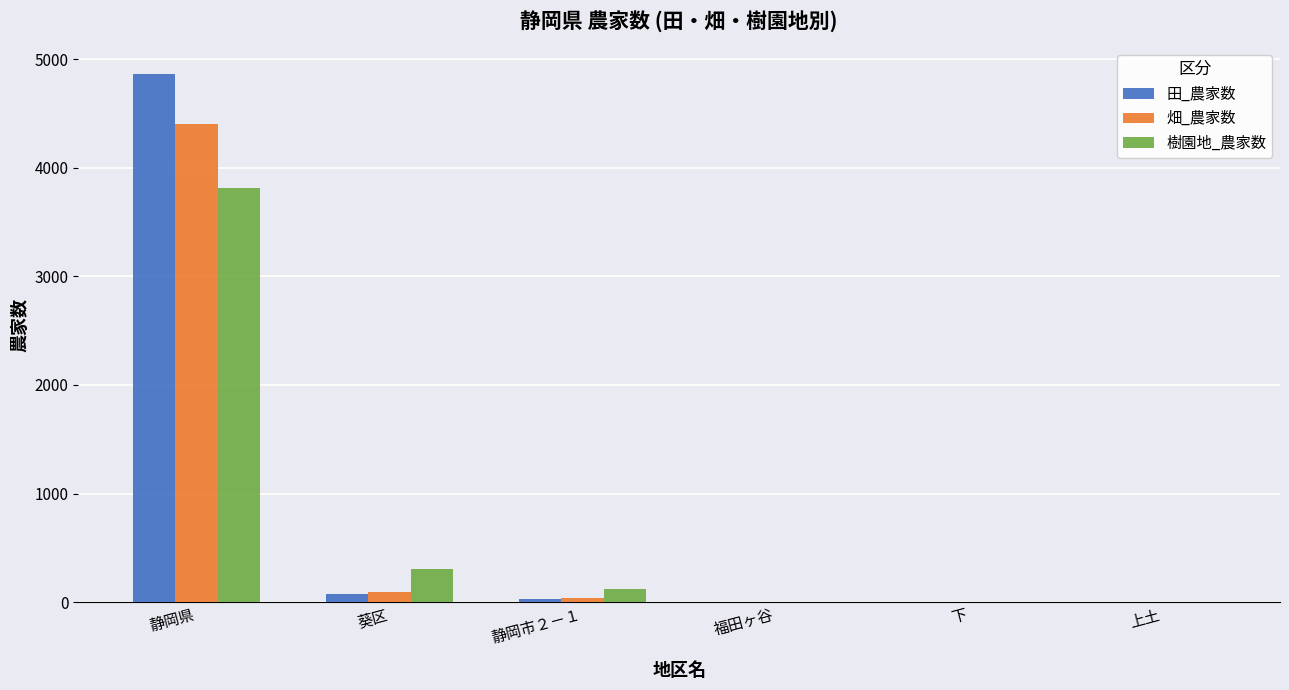

Which series has the largest total across all categories?

田_農家数